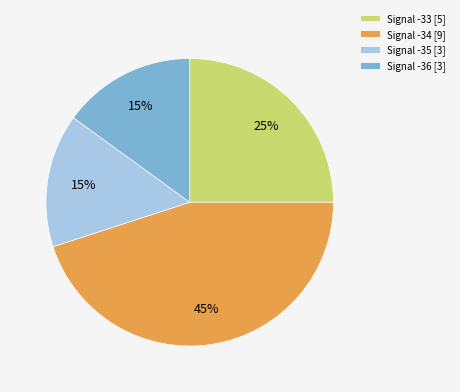

Is there a majority slice in this chart?

No